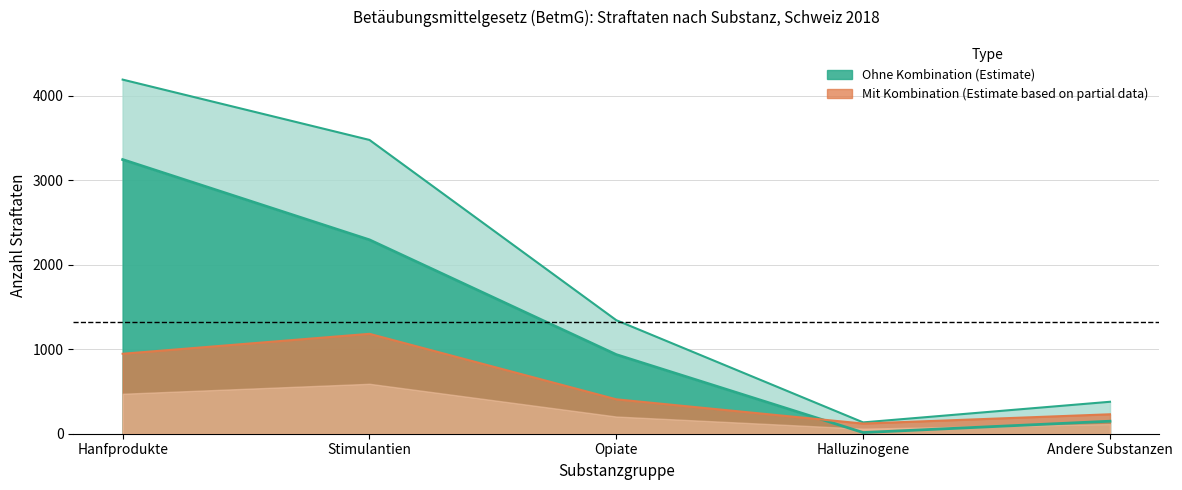

True or false: Hanfprodukte and Halluzinogene cross at least once.

False